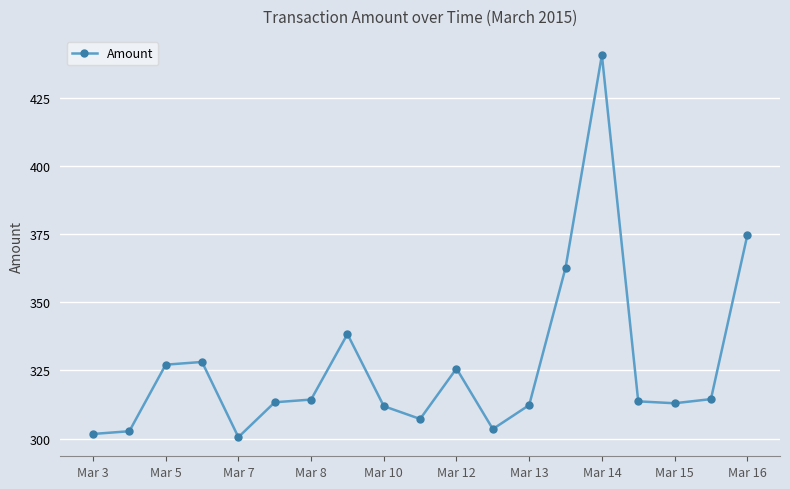

What is the value of the 19th point from the left?

374.5